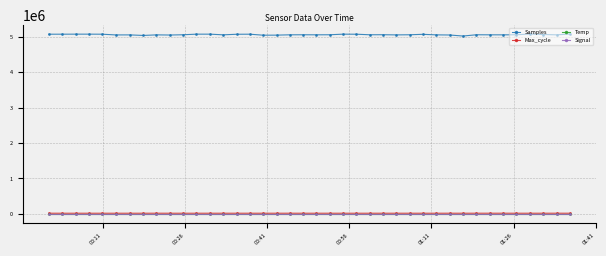

True or false: Max_cycle has more than 1 interior local peaks.

True